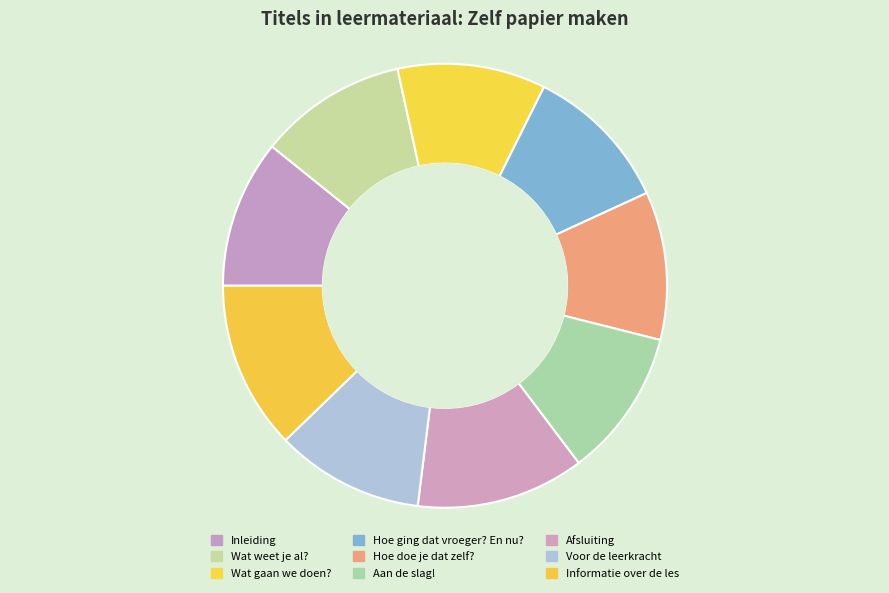

Count the number of slices in the pie.

9